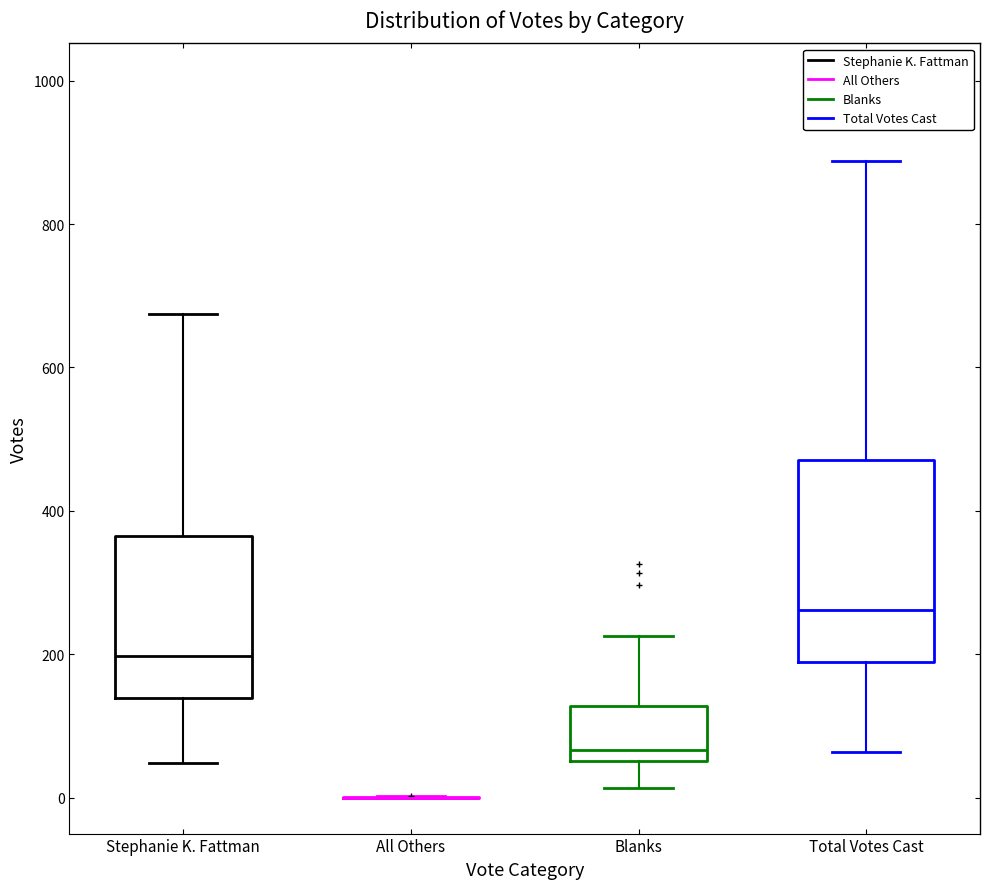

Reading left to right, transcribe this box plot: for each box, give where its median line is, the range the box spans, and where its two whiskers end, as read against the y-axis. The values are not printed on the chart, so give them approximately, as read against the axis.

Stephanie K. Fattman: median 200, box 140 to 360, whiskers 40 to 680
All Others: box collapsed to a line at 0, whiskers 0 to 0
Blanks: median 60 (just above the box's lower edge), box 60 to 120, whiskers 20 to 220
Total Votes Cast: median 260, box 180 to 480, whiskers 60 to 880